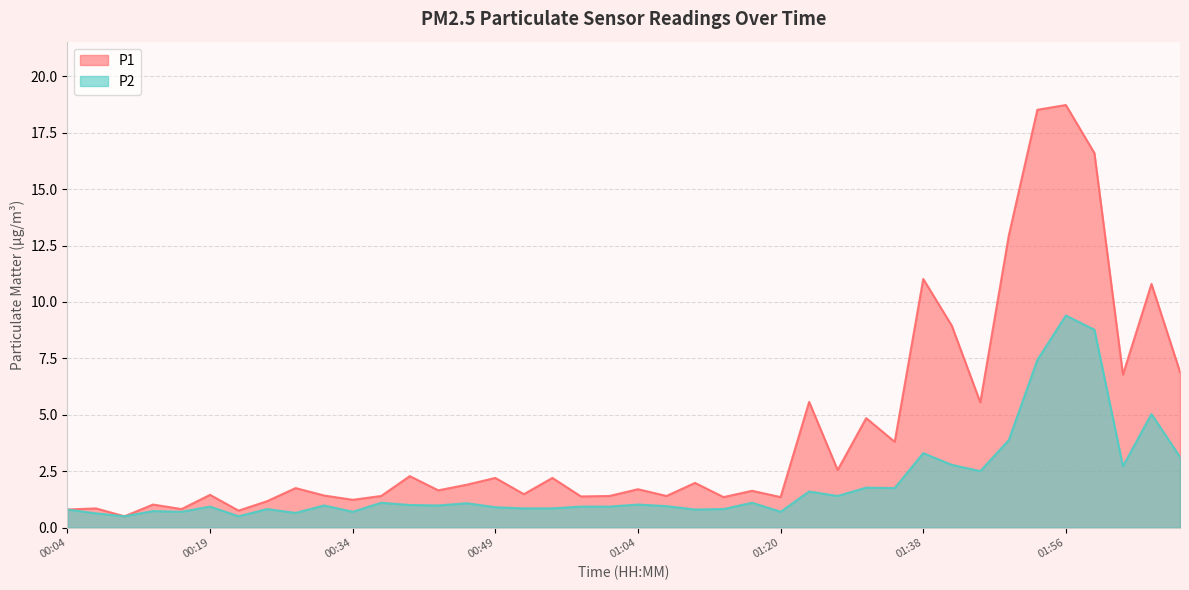

Reading right to left, what are all the values shown in this chart?

P1: 02:08=6.9	02:05=10.8	02:02=6.8	01:59=16.6	01:56=18.7	01:53=18.5	01:47=12.9	01:44=5.5	01:41=8.9	01:38=11.0	01:35=3.8	01:32=4.8	01:29=2.5	01:26=5.6	01:20=1.4	01:17=1.6	01:13=1.4	01:10=2.0	01:07=1.4	01:04=1.7	01:01=1.4	00:58=1.4	00:55=2.2	00:52=1.5	00:49=2.2	00:46=1.9	00:43=1.6	00:40=2.3	00:37=1.4	00:34=1.2	00:31=1.4	00:28=1.8	00:25=1.2	00:22=0.8	00:19=1.4	00:16=0.8	00:13=1.0	00:10=0.5	00:07=0.8	00:04=0.8
P2: 02:08=3.1	02:05=5.0	02:02=2.7	01:59=8.8	01:56=9.4	01:53=7.4	01:47=3.9	01:44=2.5	01:41=2.8	01:38=3.3	01:35=1.8	01:32=1.8	01:29=1.4	01:26=1.6	01:20=0.7	01:17=1.1	01:13=0.8	01:10=0.8	01:07=0.9	01:04=1.0	01:01=0.9	00:58=0.9	00:55=0.8	00:52=0.8	00:49=0.9	00:46=1.1	00:43=1.0	00:40=1.0	00:37=1.1	00:34=0.7	00:31=1.0	00:28=0.7	00:25=0.8	00:22=0.5	00:19=0.9	00:16=0.7	00:13=0.7	00:10=0.5	00:07=0.6	00:04=0.8